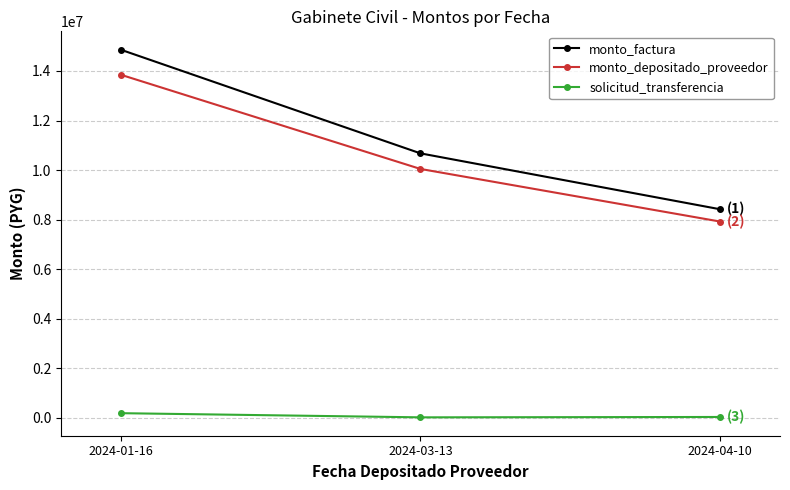

Rank the series at 2024-03-13 from highest to lowest value.

monto_factura, monto_depositado_proveedor, solicitud_transferencia